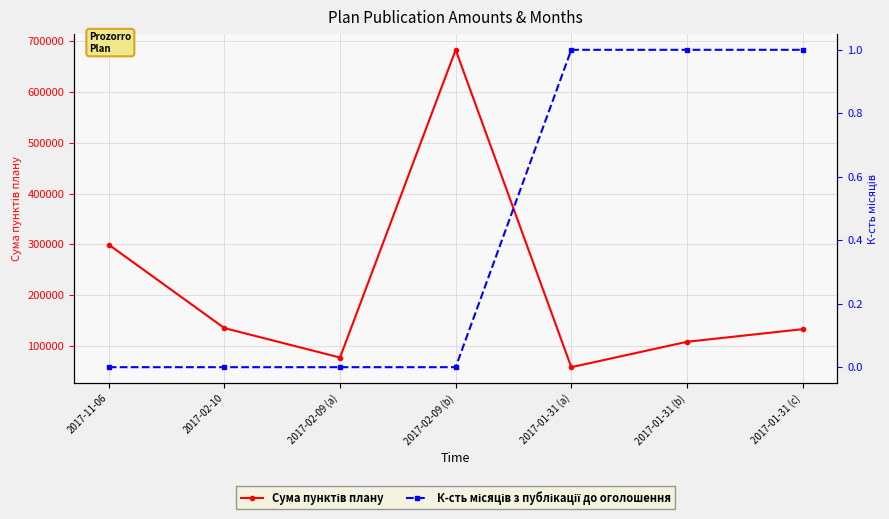

What is the difference between the maximum and minimum values in the Сума пунктів плану series?

625000.0